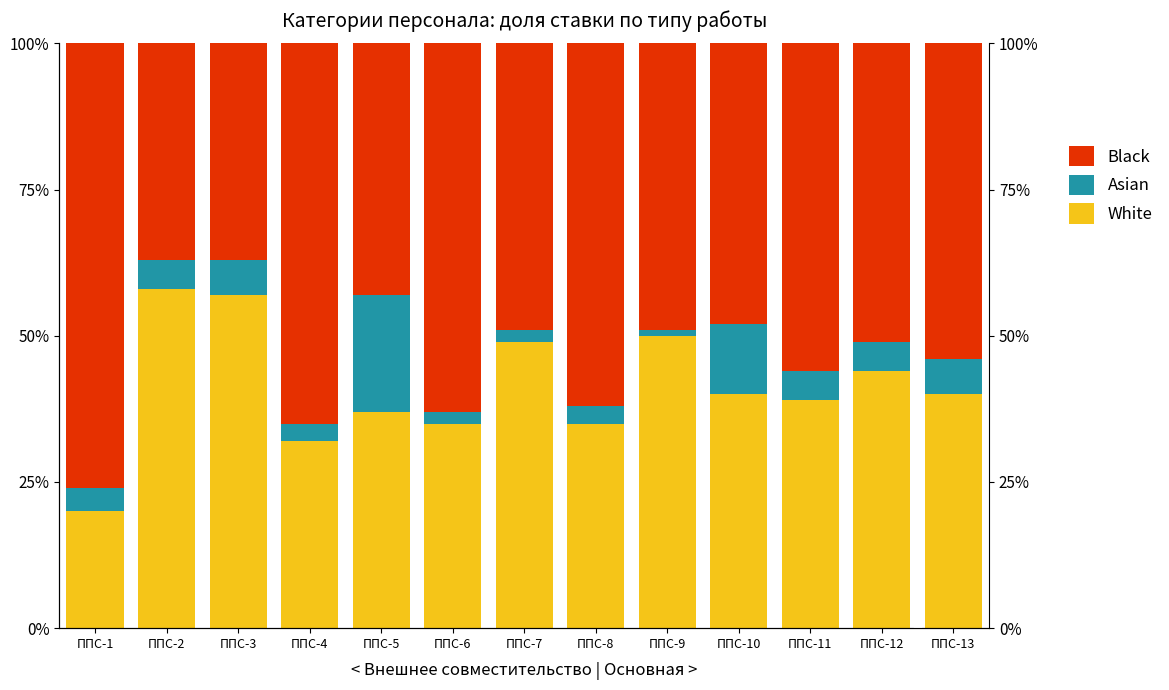

What is the maximum value shown in the chart?

0.8